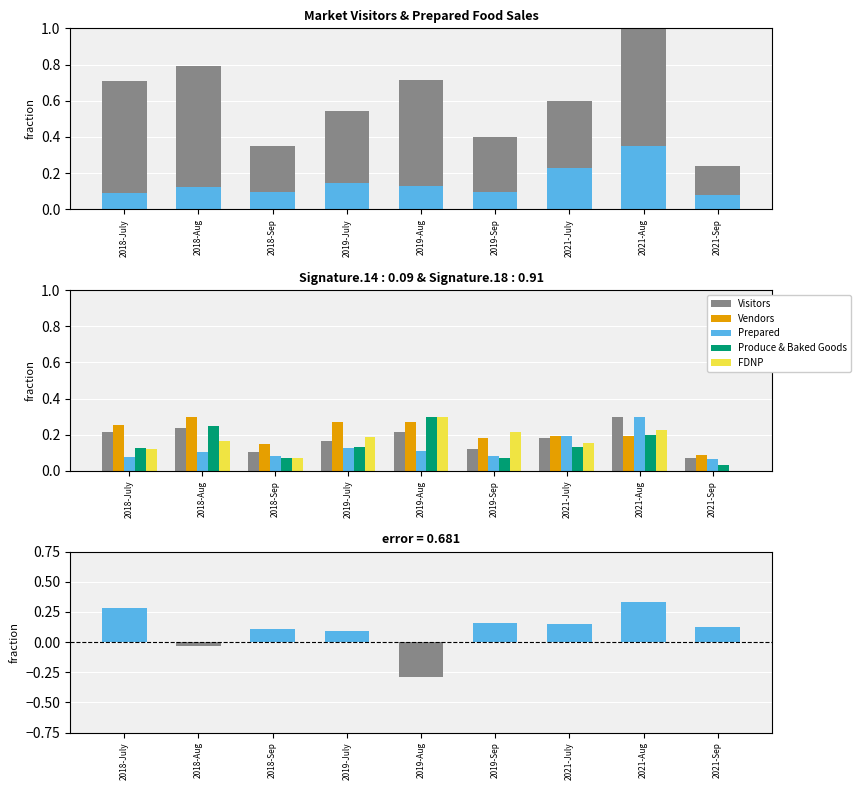

Which series has the largest range (max minus min)?

FDNP